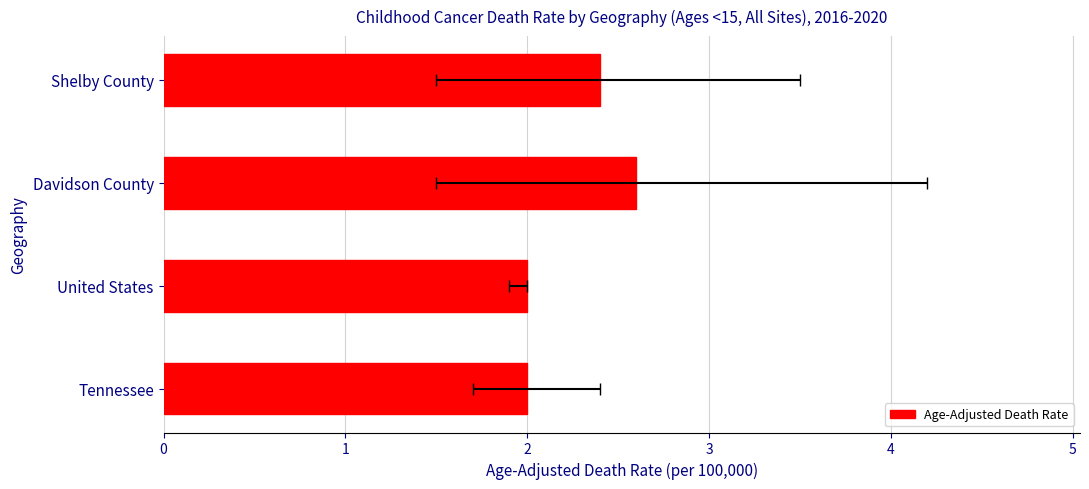

Which has a higher value, United States or Davidson County?

Davidson County